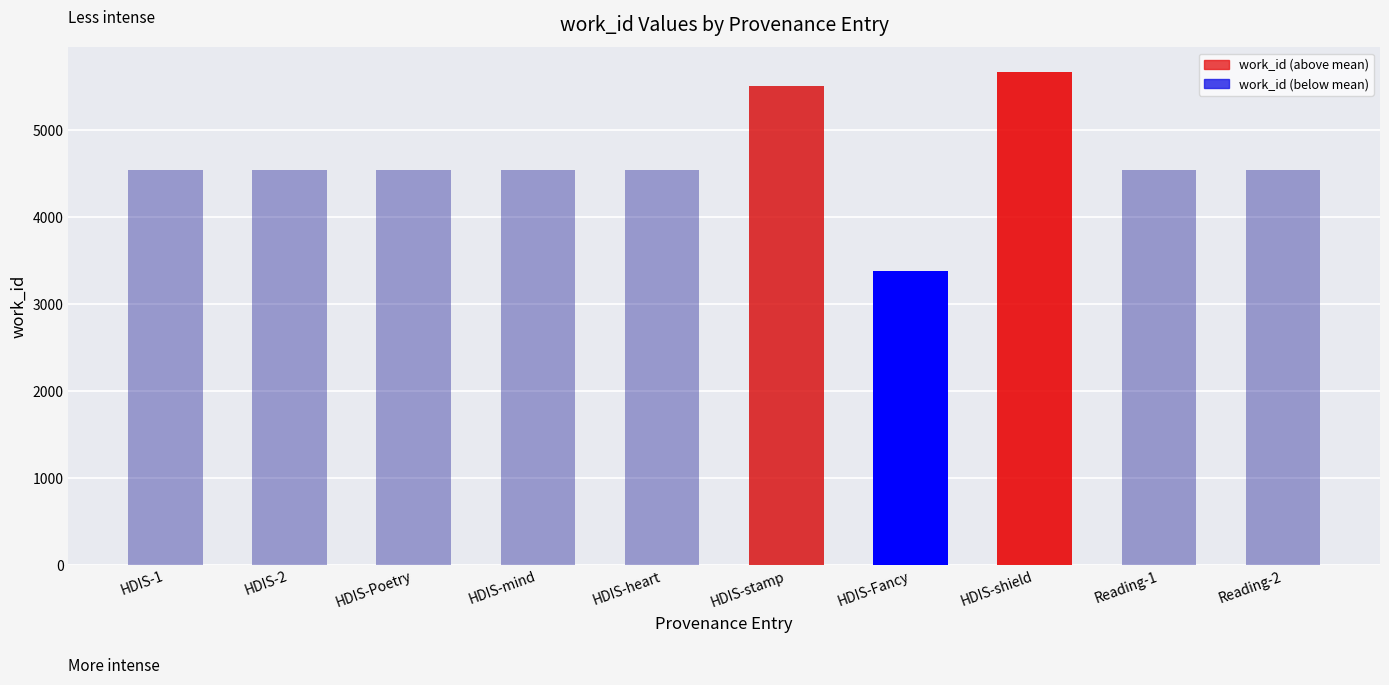

True or false: the data shows 1533 at Reading-2.

False